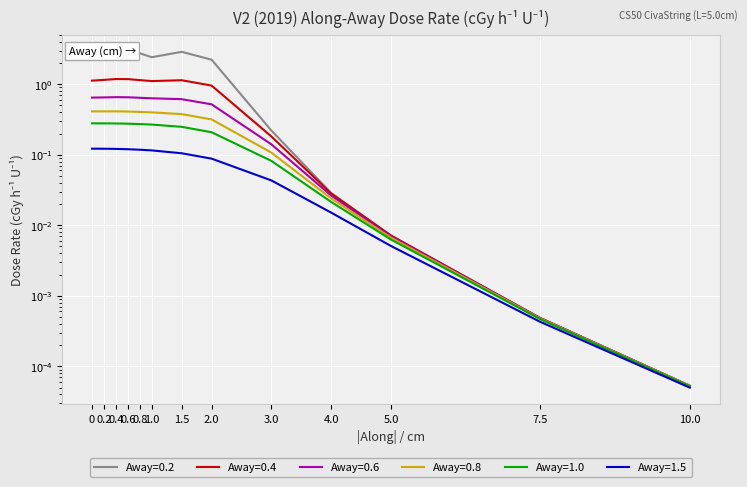

At which category is the sum across all series the highest?

0.4